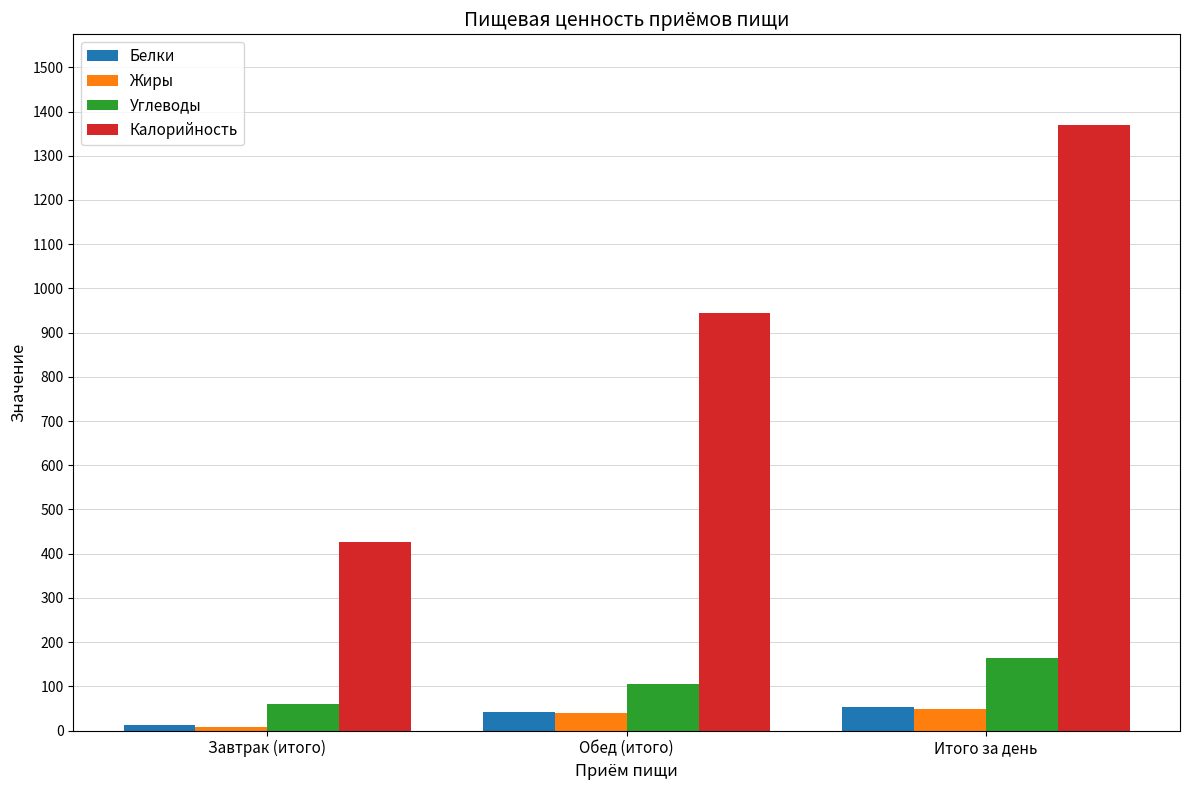

What is the sum of all Жиры values?

97.1